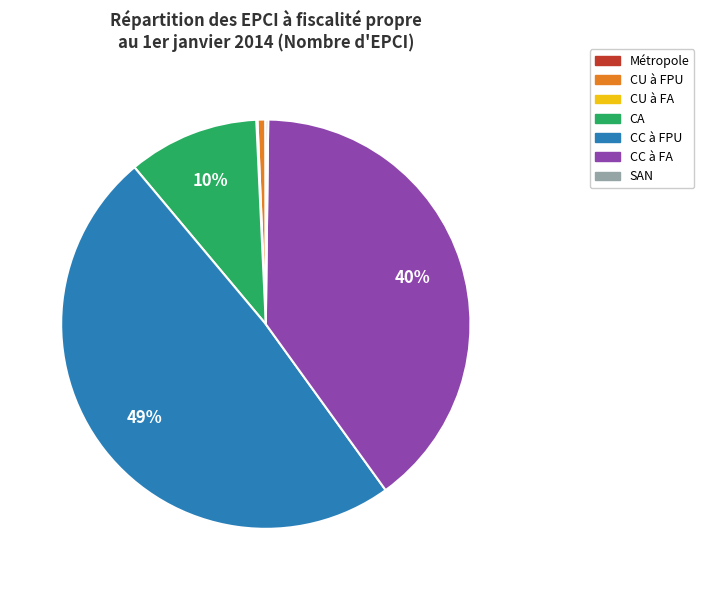

Is CA the majority of the pie?

No